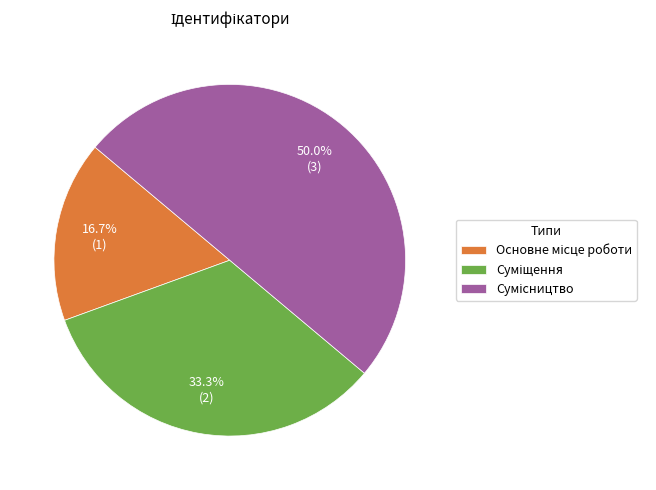

Count the number of slices in the pie.

3